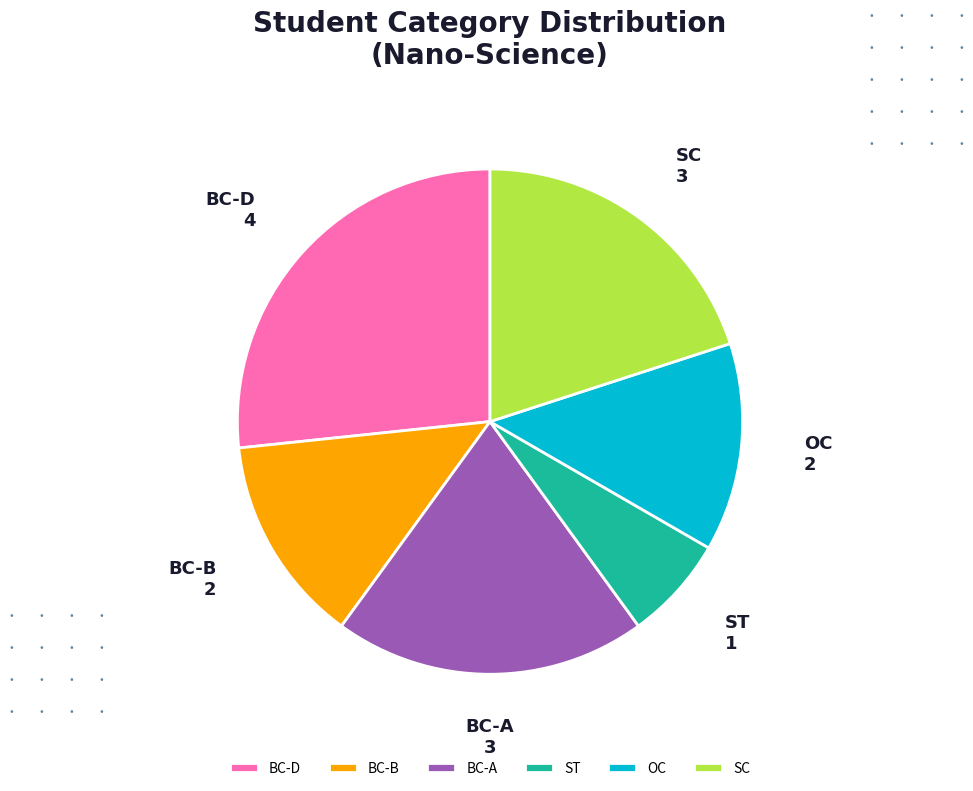

Is the sum of OC and BC-B greater than half?

No